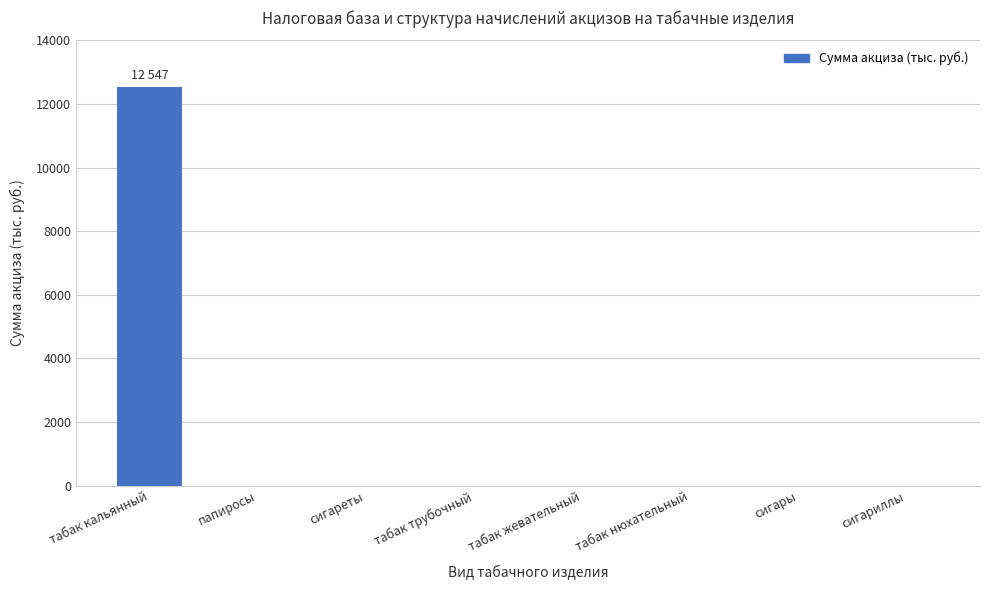

How many categories are shown in the chart?

8